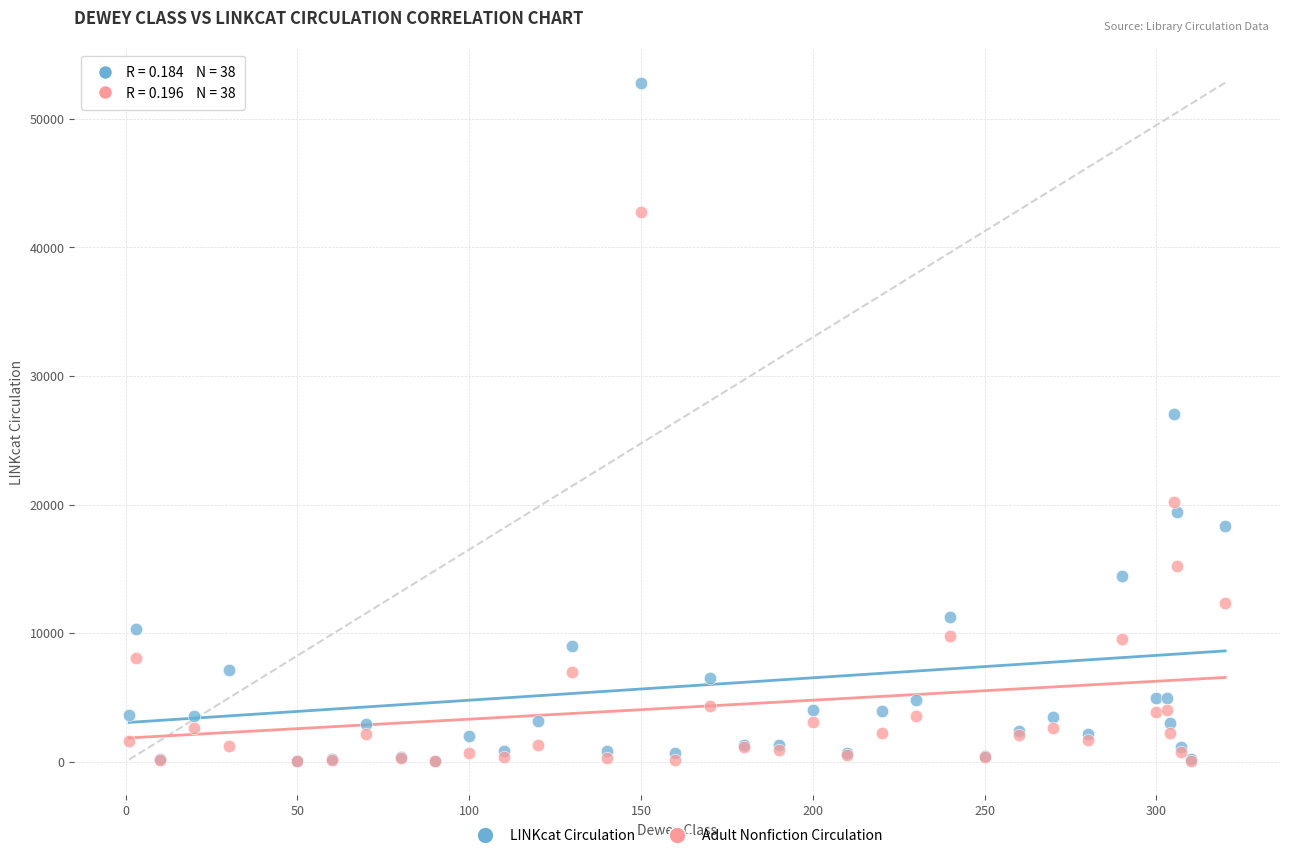

Across all series, what Y value is closest to 26419?

27024